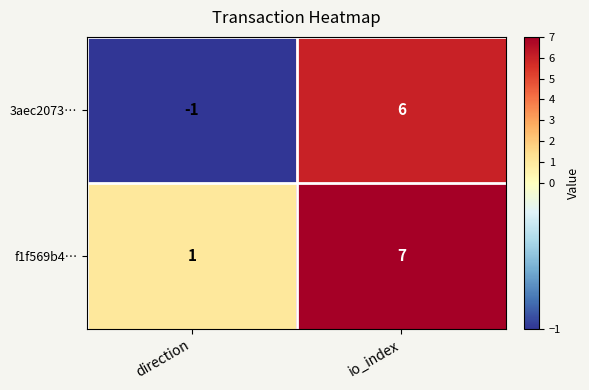

What is the spread (max minus min) of values at io_index?

1